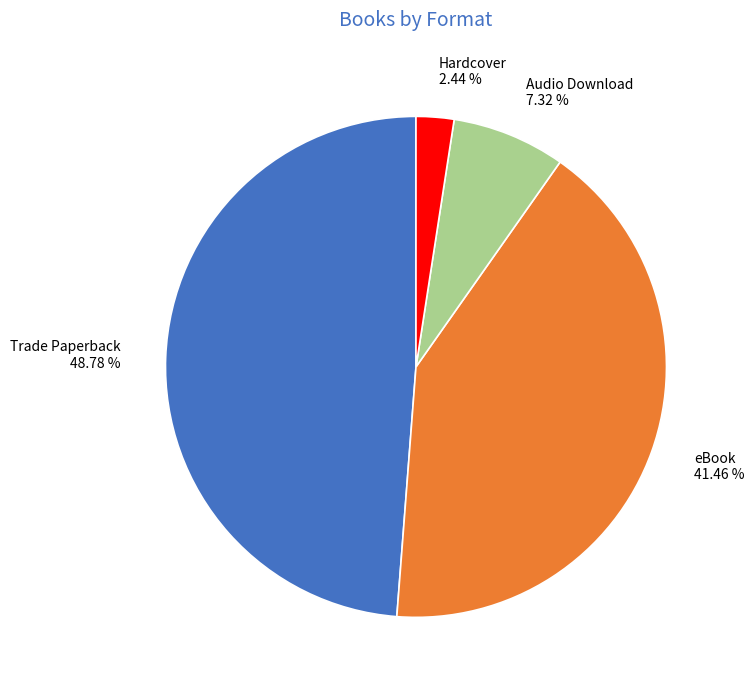

Is it true that eBook is 41% of the pie?

True